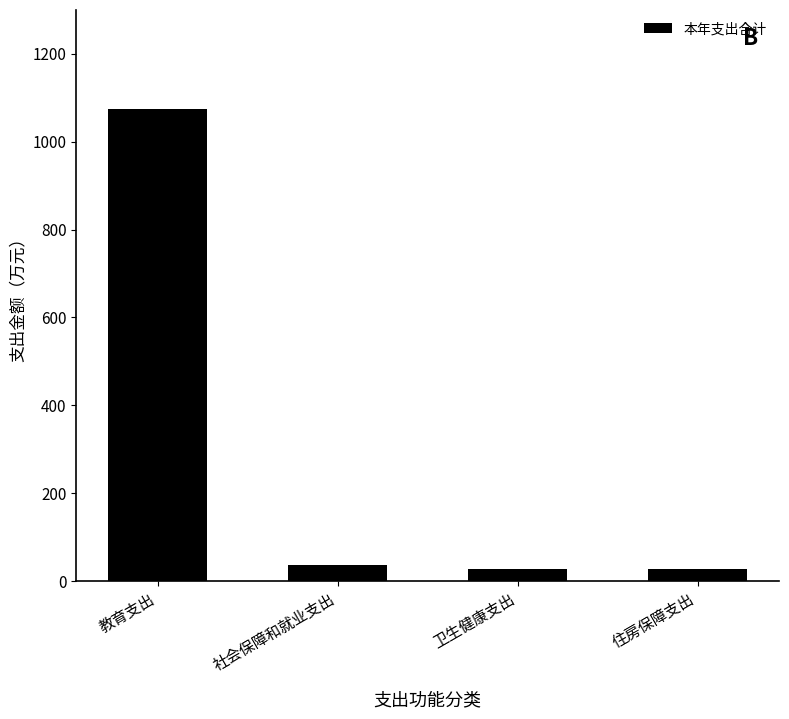

What is the value of the 1st bar from the left?

1073.5